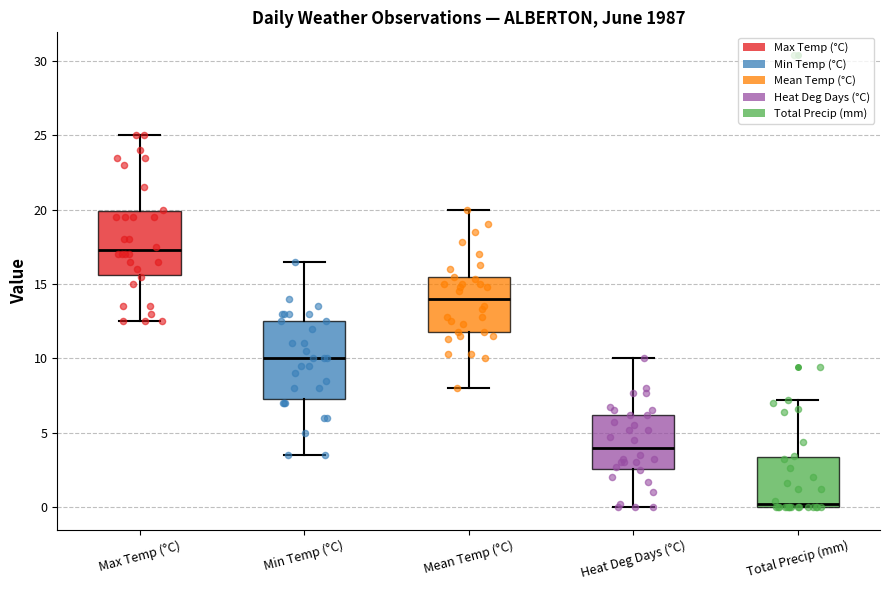

Reading left to right, read every box against the y-axis: the position of its median line, the range the box covers, and the ends of its whiskers. The values are not printed on the chart, so give them approximately, as read against the axis.

Max Temp (°C): median 17.5, box 15.5 to 20.0, whiskers 12.5 to 25.0
Min Temp (°C): median 10.0, box 7.5 to 12.5, whiskers 3.5 to 16.5
Mean Temp (°C): median 14.0, box 12.0 to 15.5, whiskers 8.0 to 20.0
Heat Deg Days (°C): median 4.0, box 2.5 to 6.0, whiskers 0.0 to 10.0
Total Precip (mm): median 0.0 (just above the box's lower edge), box 0.0 to 3.5, whiskers 0.0 to 7.0